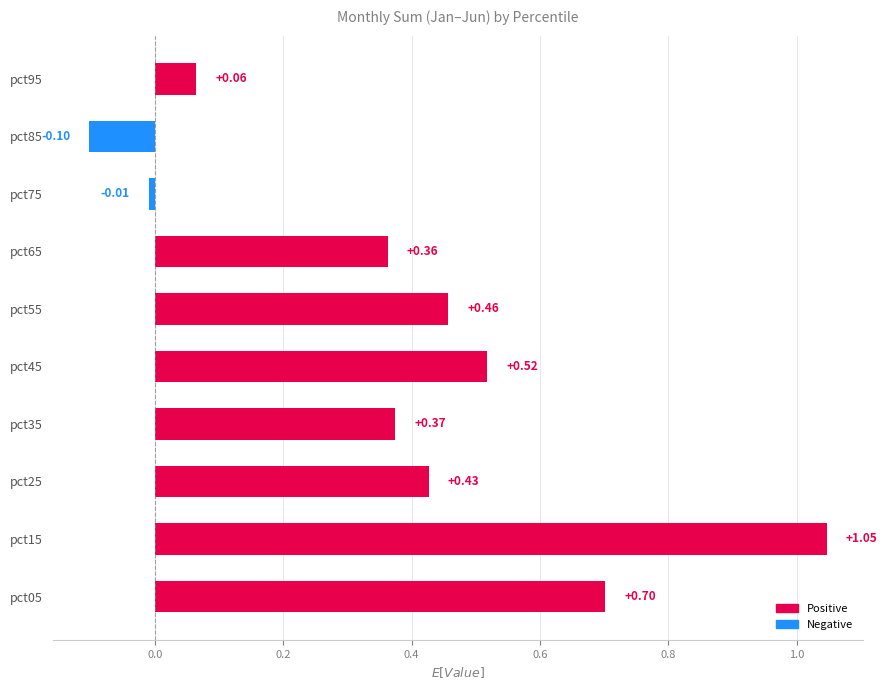

Approximately how many times larger is the value at pct05 compared to pct15?

0.7